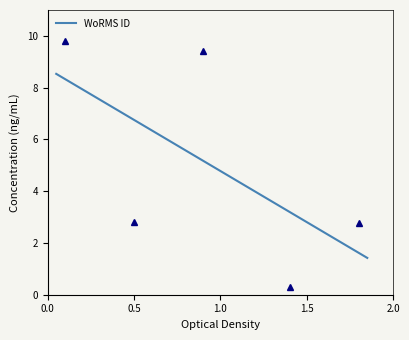

What is the highest value of the WoRMS ID series?

8.5